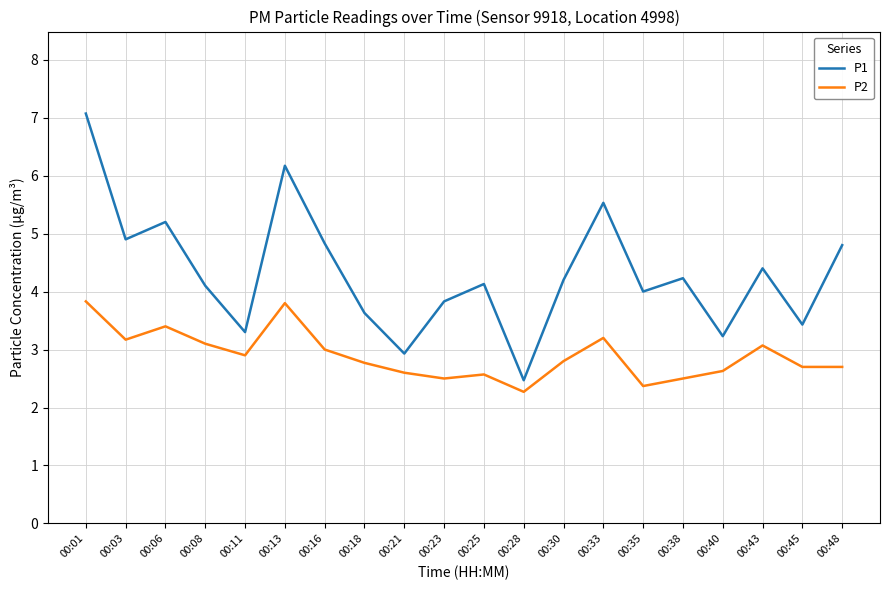

What is the difference between the highest and lowest values at 00:13?

2.4